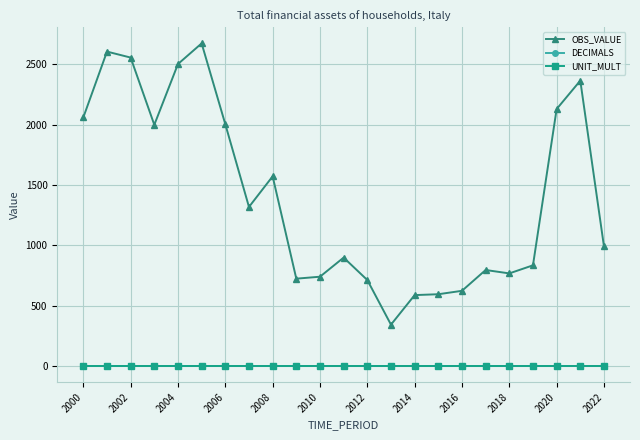

True or false: OBS_VALUE has more than 1 points higher than both neighbors.

True